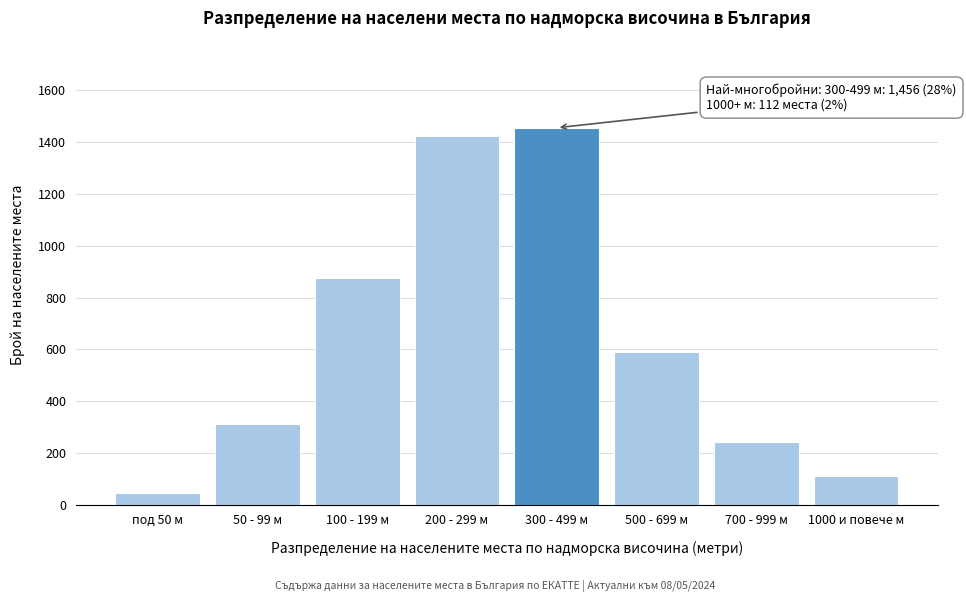

Reading right to left, transcribe all the data shown in this chart.

112	243	589	1456	1423	876	312	45